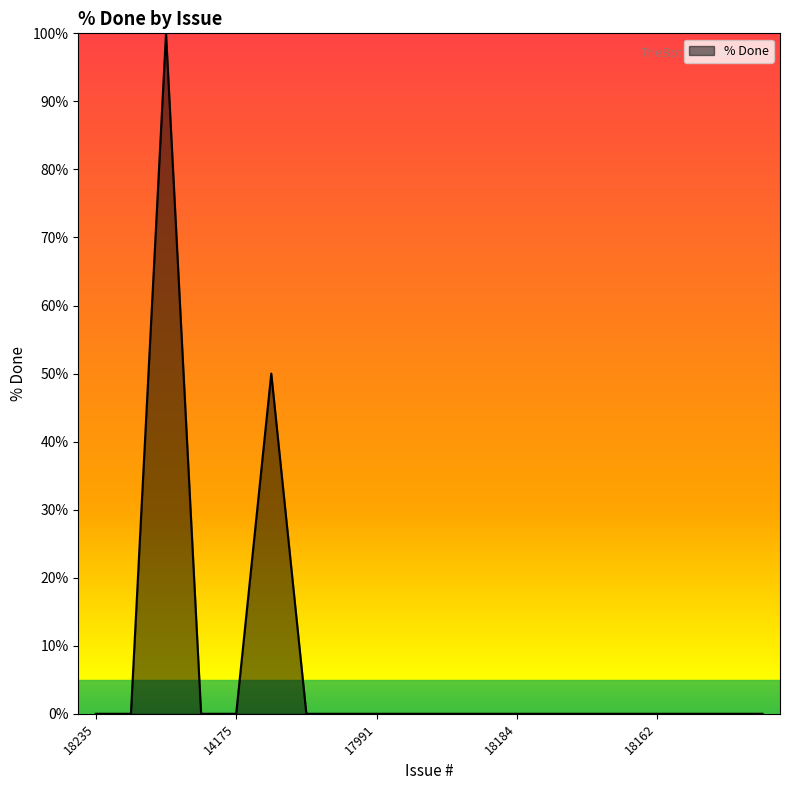

What is the maximum value shown in the chart?

100